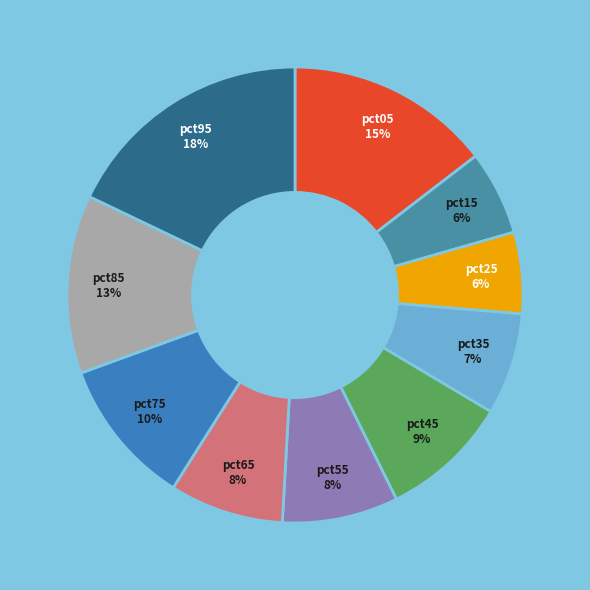

To the nearest percent, what is the difference between the pct85 and pct05 slice percentages?

2%